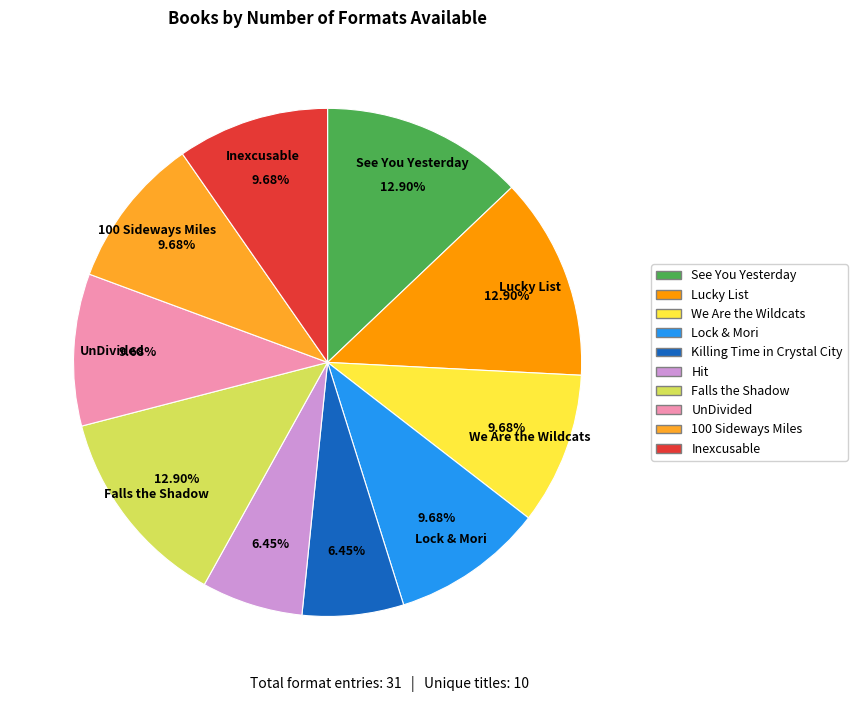

Count the number of slices in the pie.

10